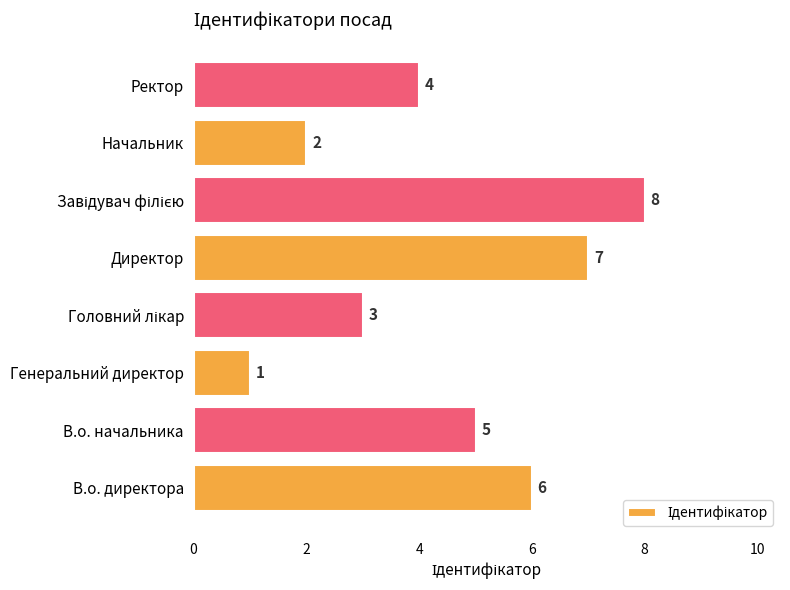

Where is the data nearest to the value 4?

Ректор